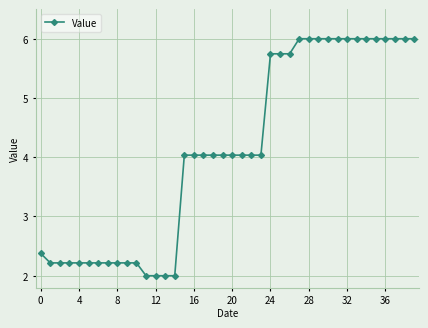

What is the minimum value shown in the chart?

2.0